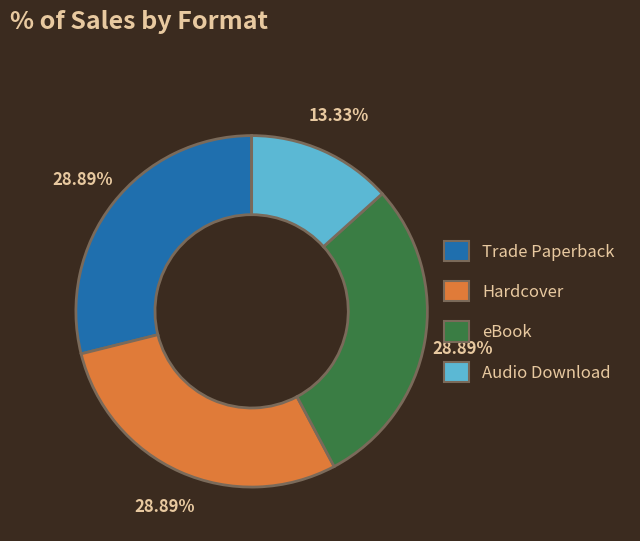

To the nearest percent, what portion does Hardcover represent?

29%